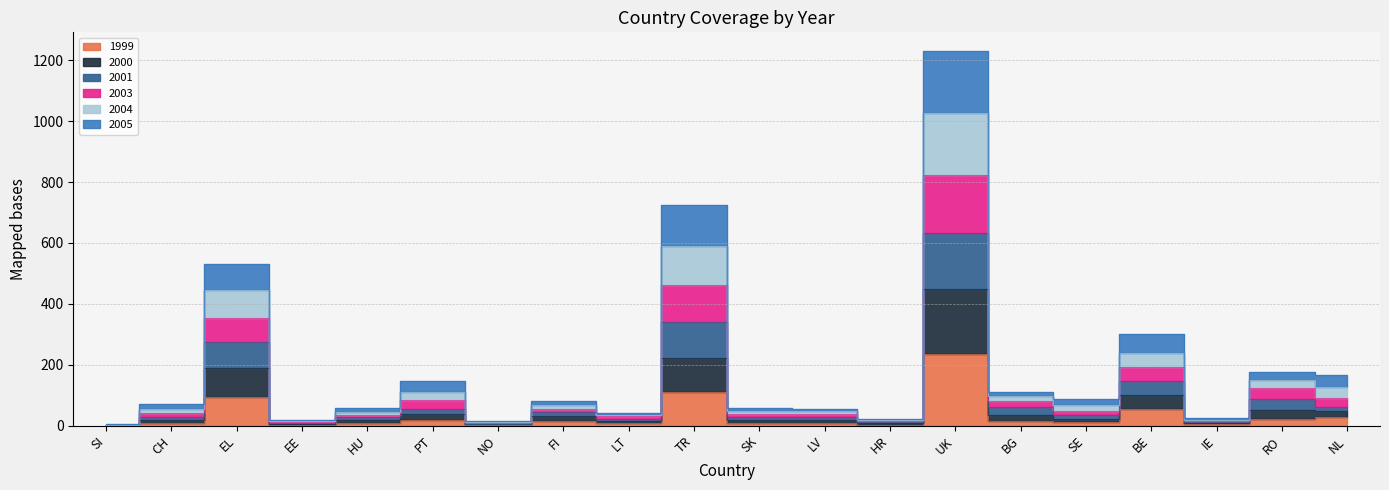

At which label does 2004 reach its peak?

UK